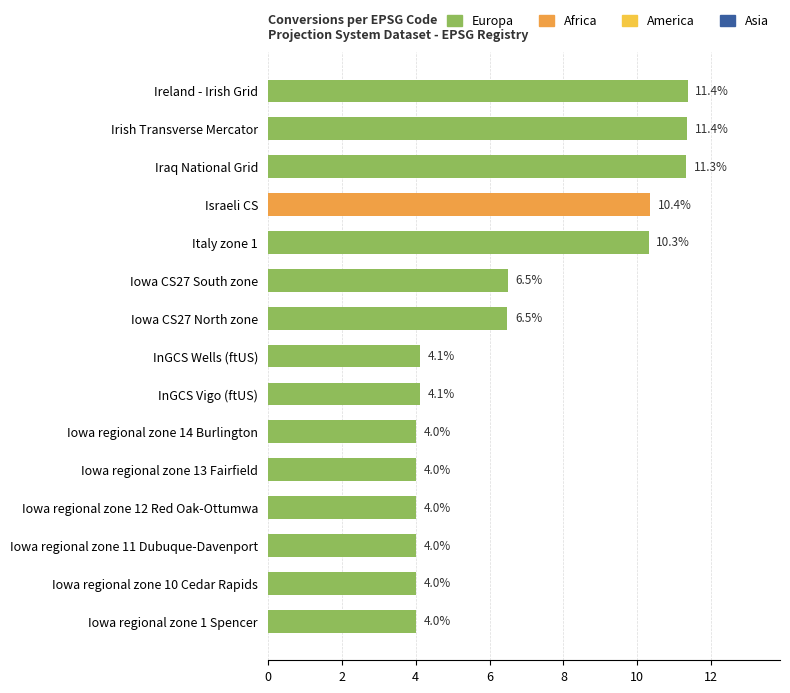

Count the number of categories in the chart.

15